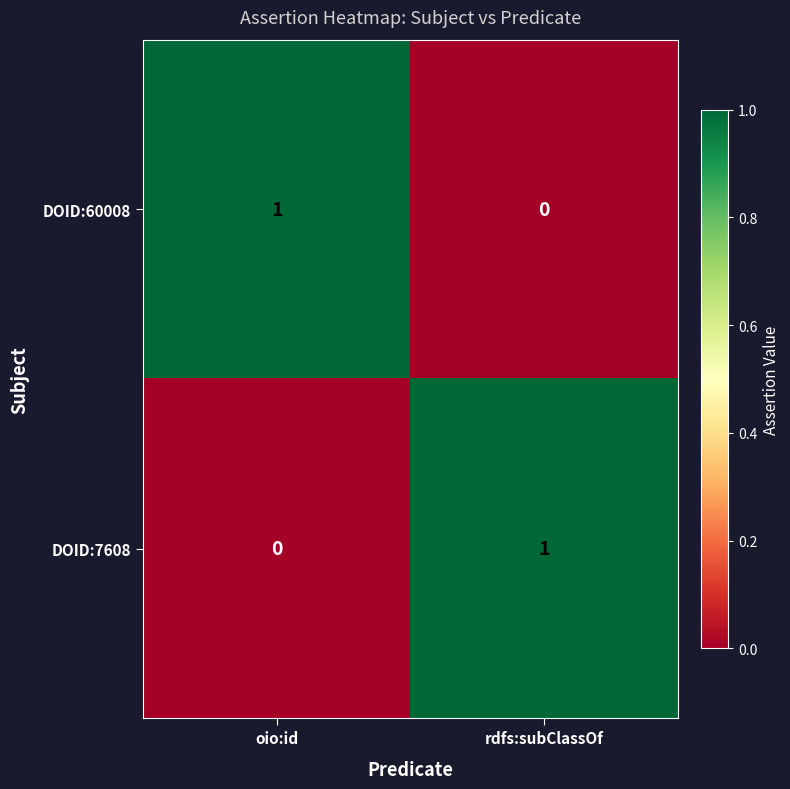

Is the value of DOID:60008 at oio:id greater than the value of DOID:7608 at oio:id?

Yes